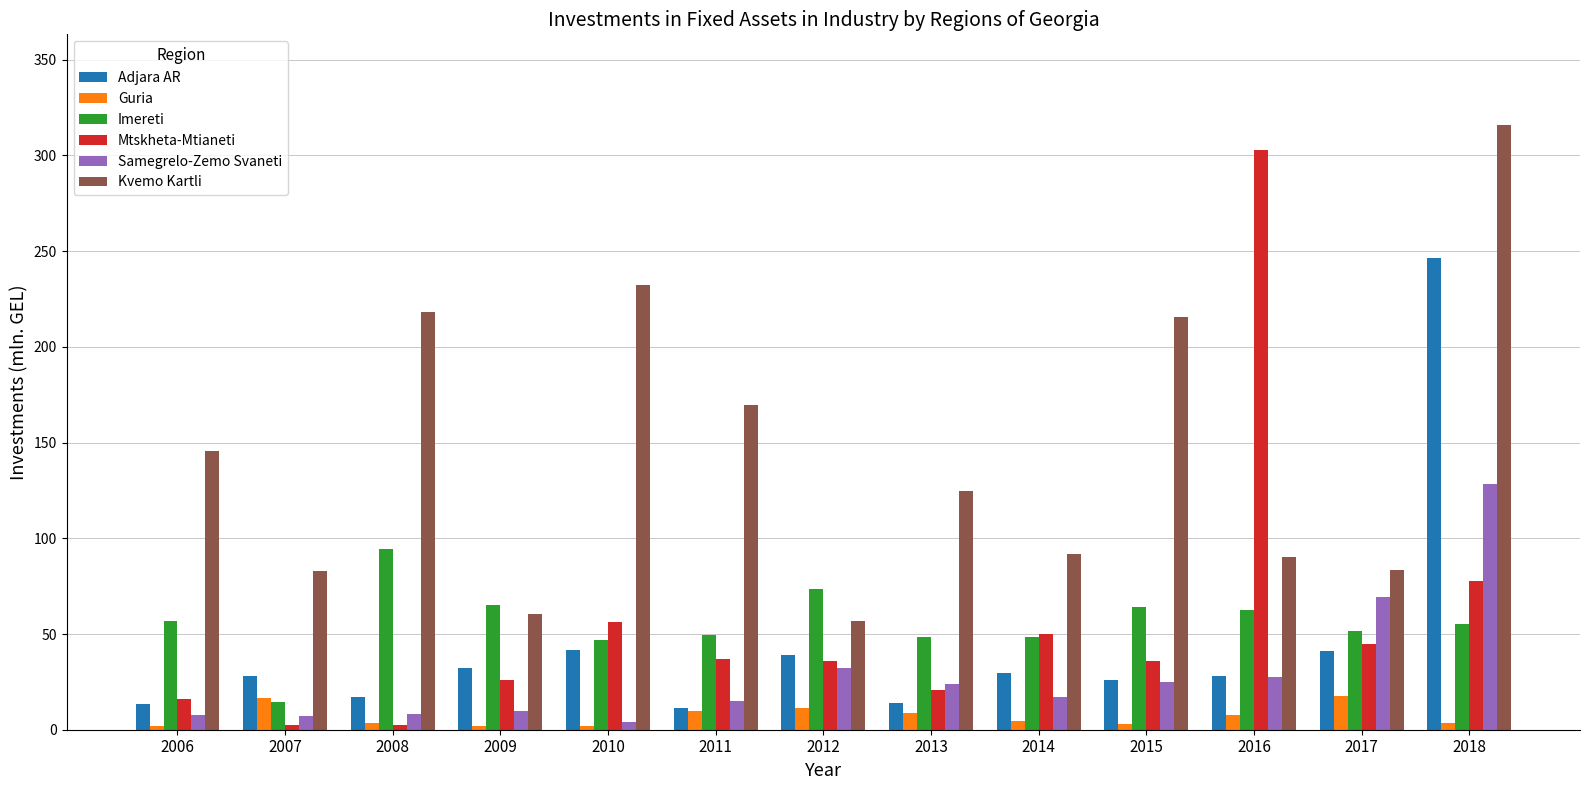

Where is Kvemo Kartli nearest to the value 186?

2011